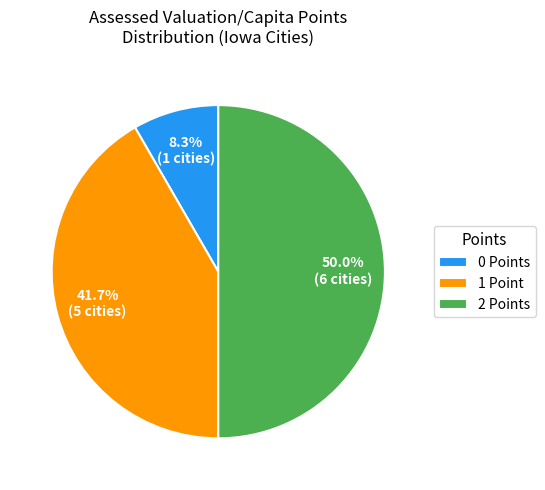

How many segments does this pie chart have?

3